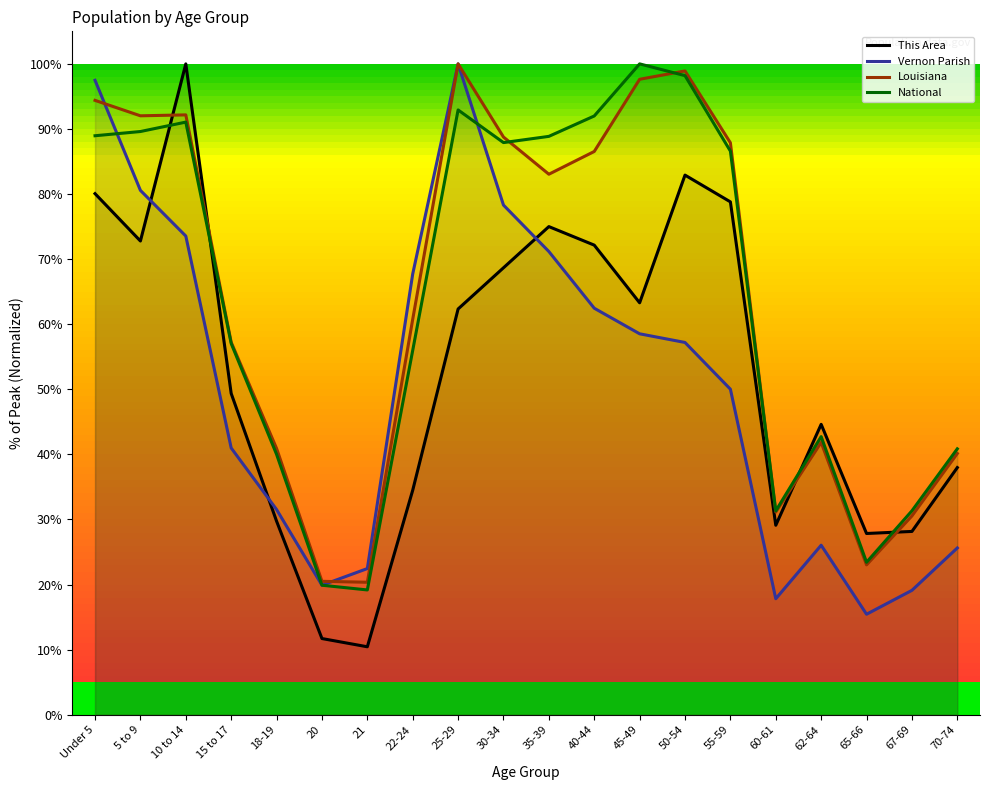

What is the smallest value displayed?

10.4